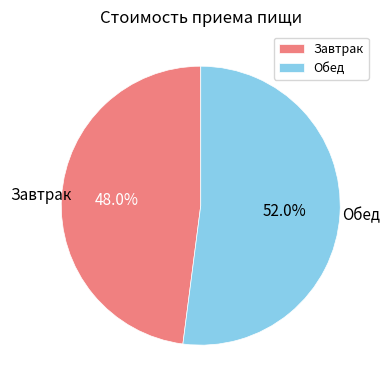

Between Завтрак and Обед, which is larger?

Обед